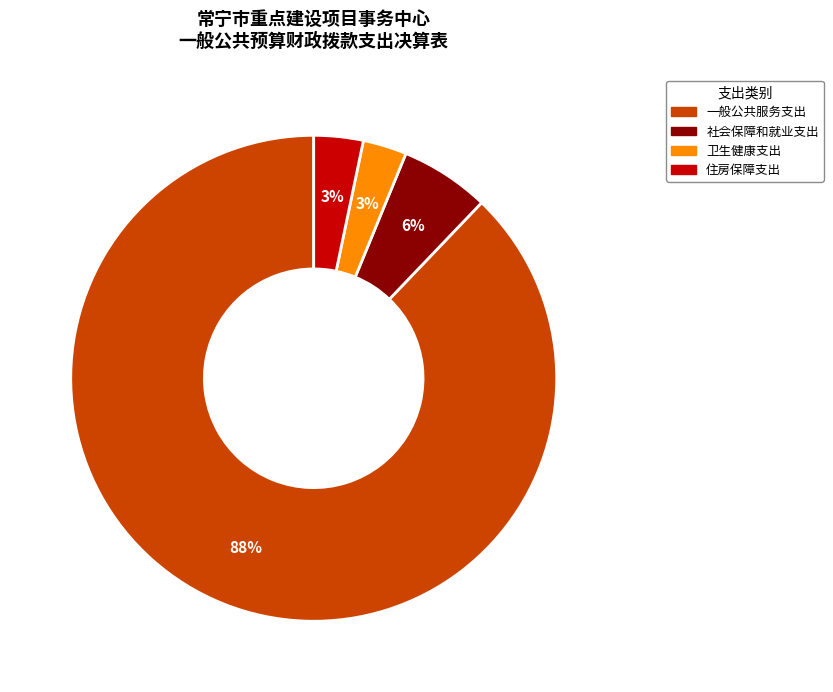

Which slice is the largest?

一般公共服务支出